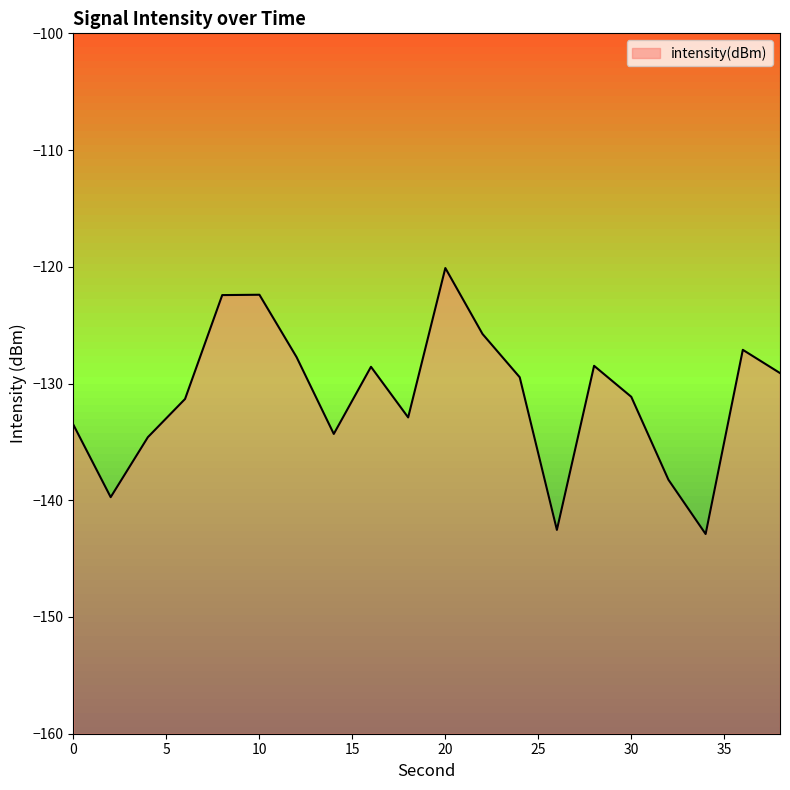

Reading left to right, what are all the values shown in this chart?

0=-133.6	2=-139.7	4=-134.6	6=-131.3	8=-122.4	10=-122.4	12=-127.7	14=-134.3	16=-128.6	18=-132.9	20=-120.1	22=-125.8	24=-129.5	26=-142.5	28=-128.5	30=-131.1	32=-138.2	34=-142.9	36=-127.1	38=-129.1